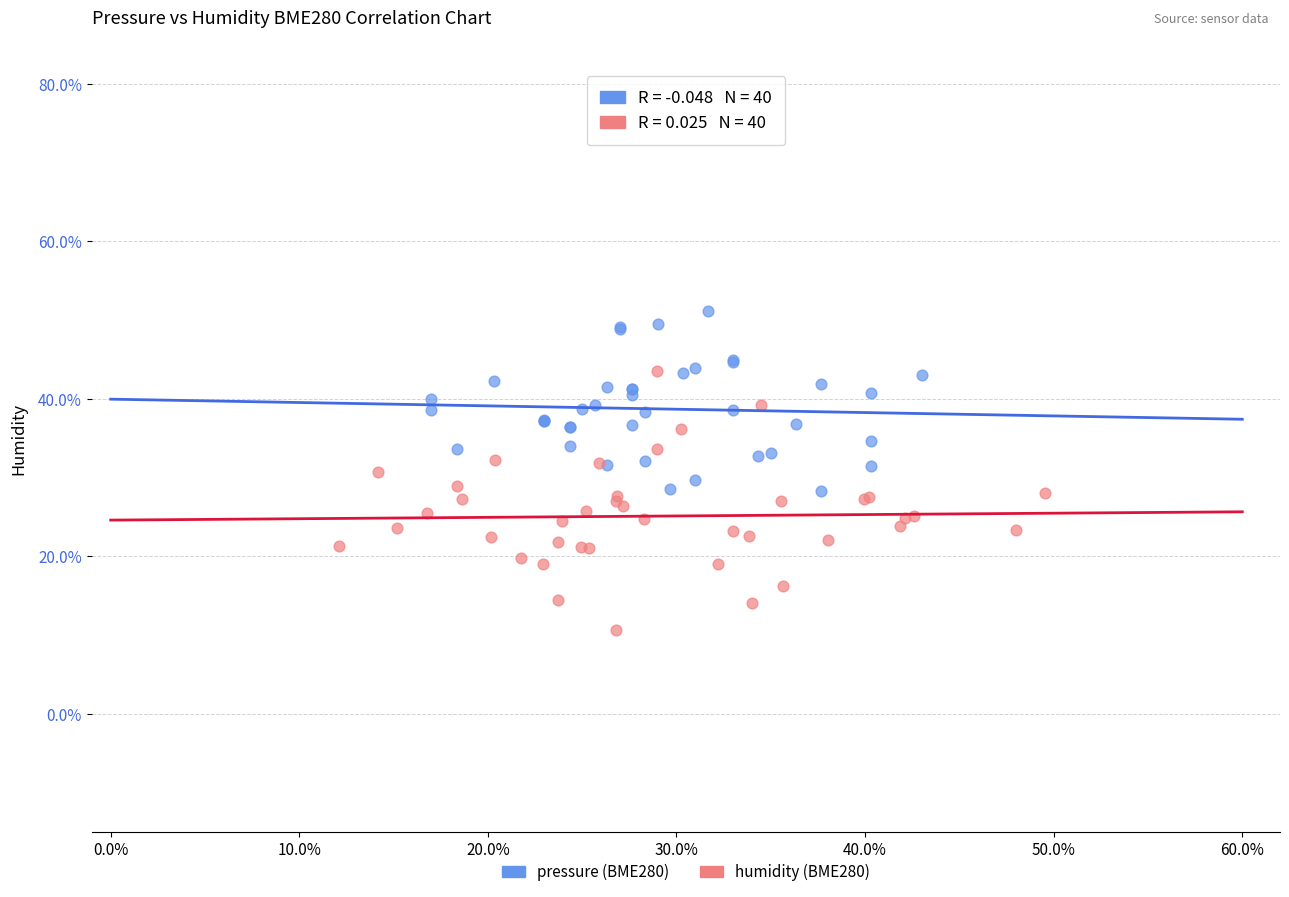

Which series contains the lowest Y value?

humidity (BME280)